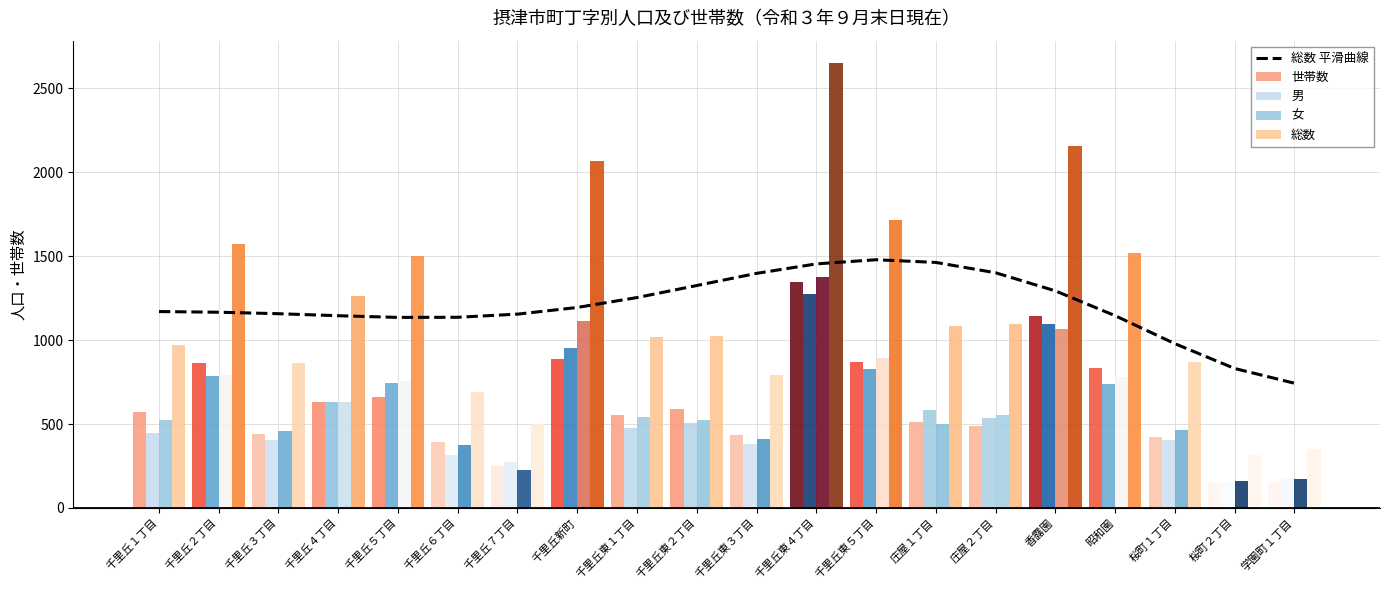

Reading right to left, what are all the values shown in this chart?

総数 平滑曲線: 743.1	830.8	978.6	1145.1	1292.9	1400.7	1462.1	1478.2	1453.3	1397.0	1324.7	1253.0	1194.0	1154.3	1135.6	1134.8	1144.8	1156.9	1165.6	1169.6
世帯数: 152.0	151.0	424.0	833.0	1146.0	487.0	510.0	869.0	1346.0	437.0	590.0	553.0	889.0	251.0	395.0	663.0	633.0	439.0	864.0	573.0
男: 176.0	157.0	404.0	738.0	1093.0	538.0	583.0	825.0	1274.0	381.0	505.0	474.0	954.0	273.0	316.0	745.0	631.0	405.0	785.0	447.0
女: 173.0	159.0	465.0	780.0	1064.0	555.0	502.0	891.0	1376.0	408.0	522.0	543.0	1115.0	229.0	374.0	754.0	629.0	457.0	789.0	526.0
総数: 349.0	316.0	869.0	1518.0	2157.0	1093.0	1085.0	1716.0	2650.0	789.0	1027.0	1017.0	2069.0	502.0	690.0	1499.0	1260.0	862.0	1574.0	973.0